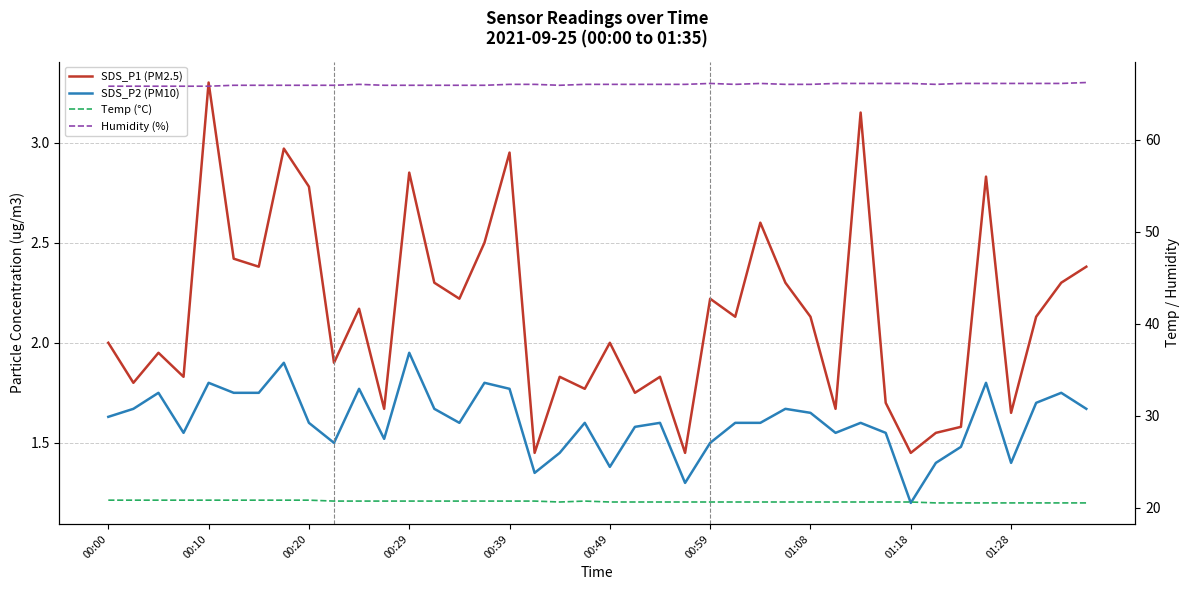

List the series in order of their peak value, lowest first.

SDS_P2 (PM10), SDS_P1 (PM2.5), Temp (°C), Humidity (%)